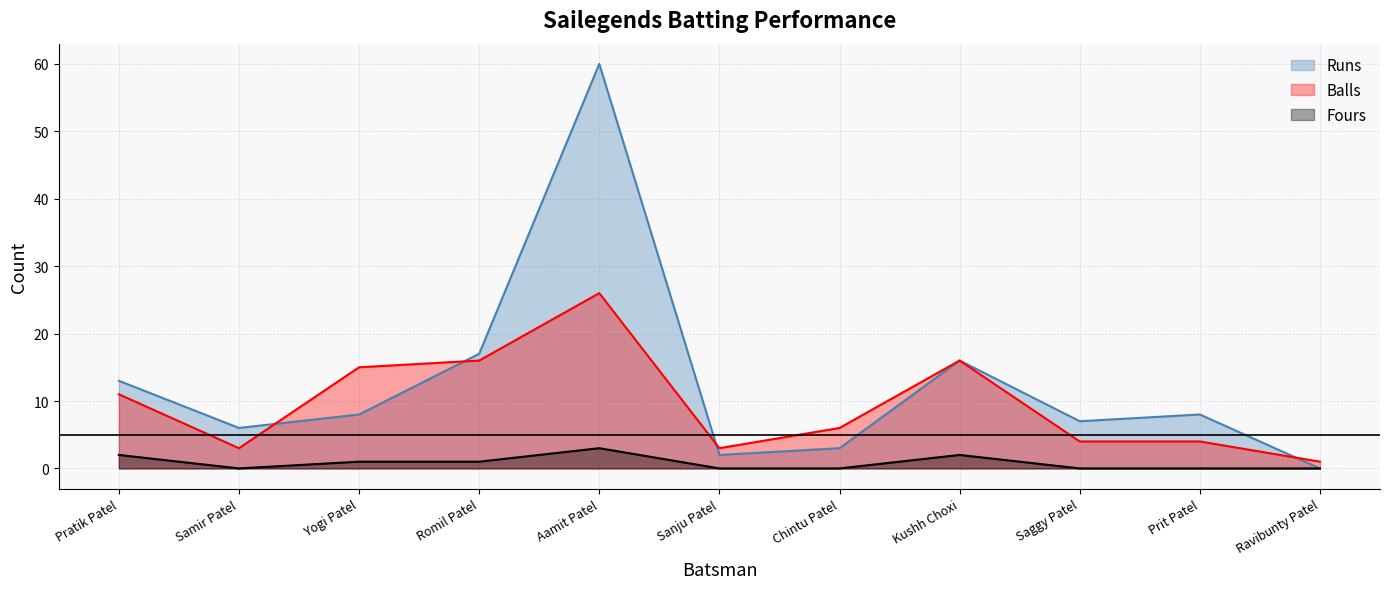

What is the maximum value for Balls?

26